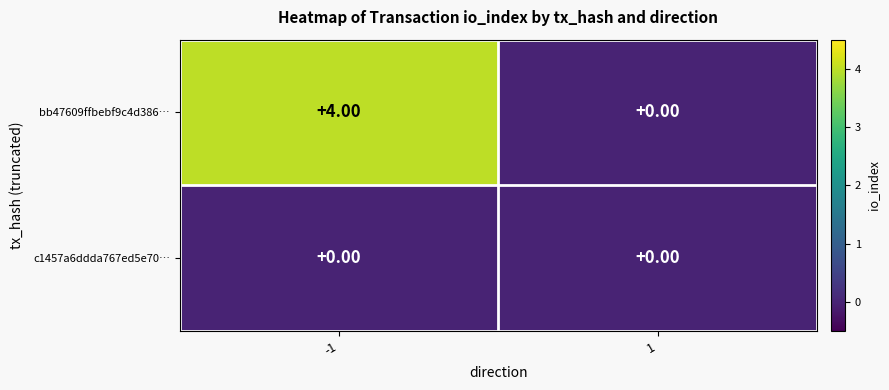

Is the value of bb47609ffbebf9c4d386… at -1 greater than the value of c1457a6ddda767ed5e70… at 1?

Yes